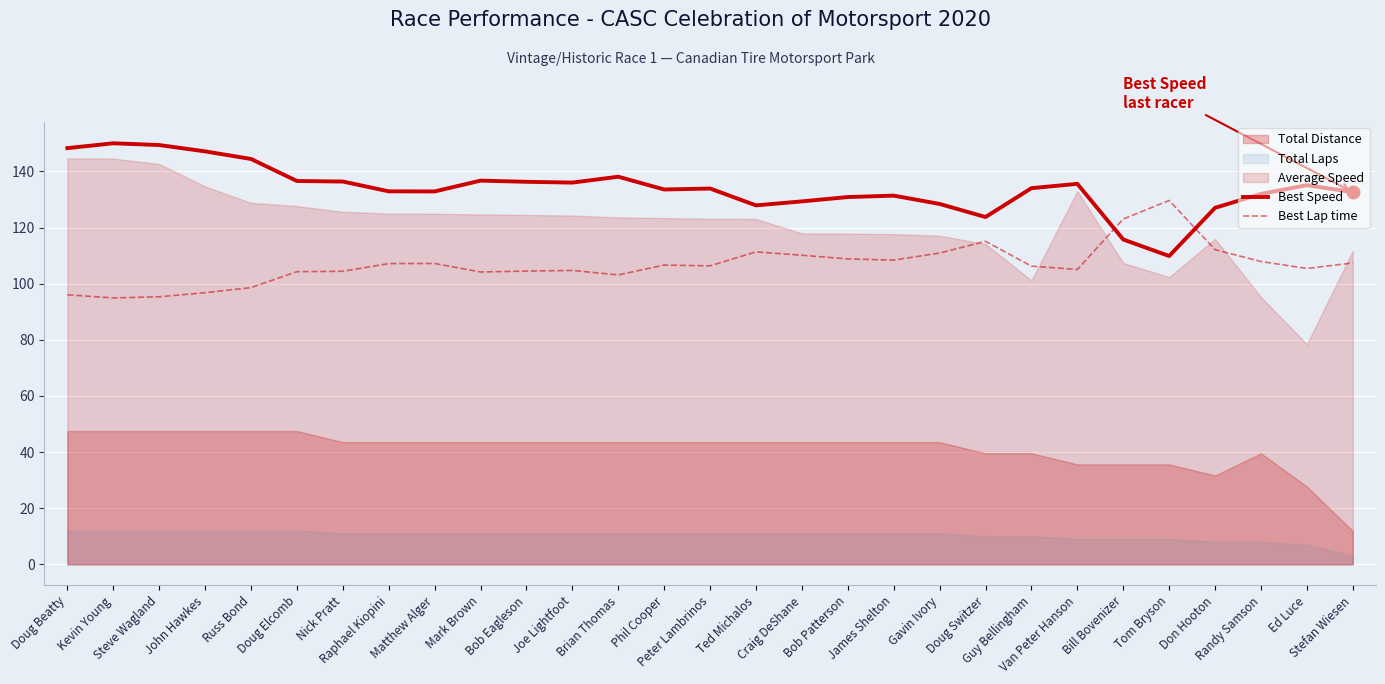

What is the lowest value of the Best Lap time series?

94.9